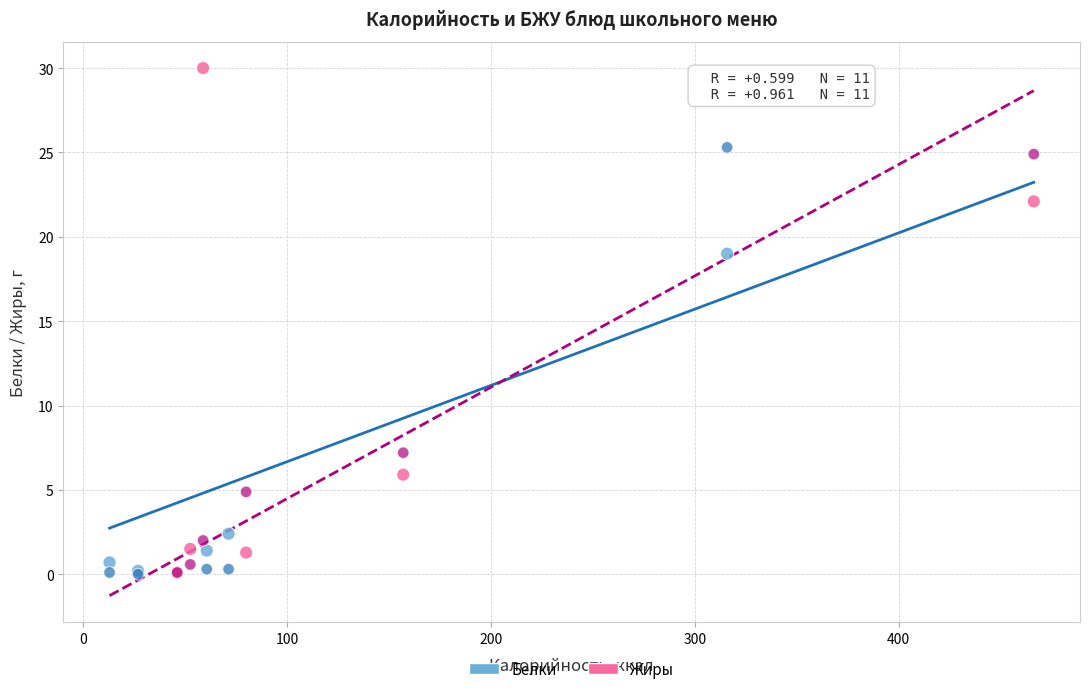

What are all the series names shown in the legend?

Белки, Жиры